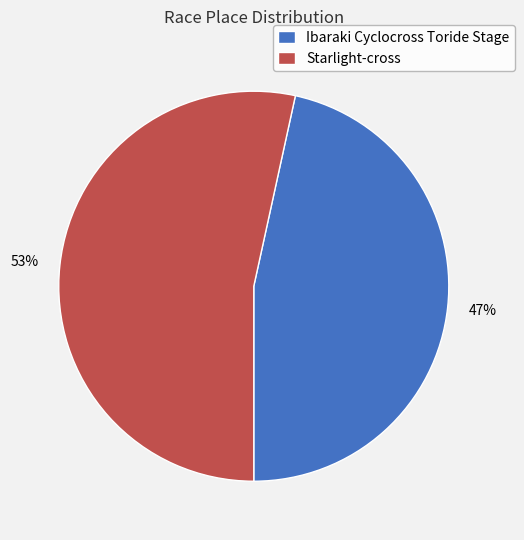

Rank the categories by value from lowest to highest.

Ibaraki Cyclocross Toride Stage, Starlight-cross